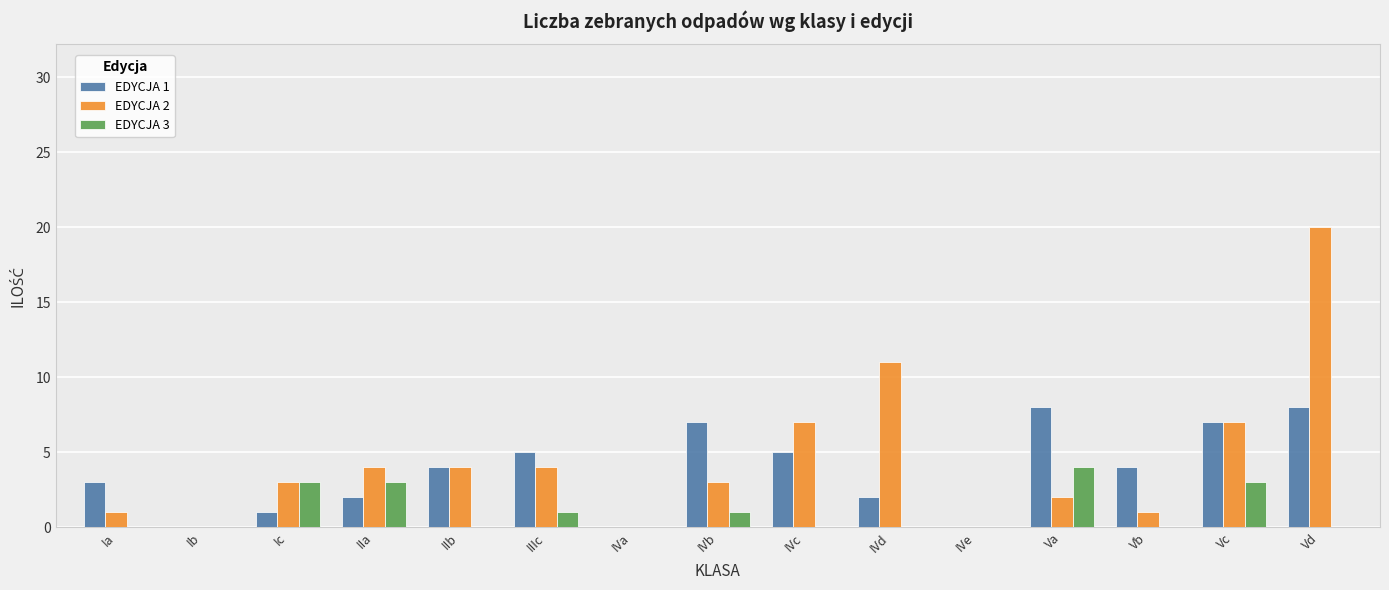

What is the spread (max minus min) of values at Vb?

4